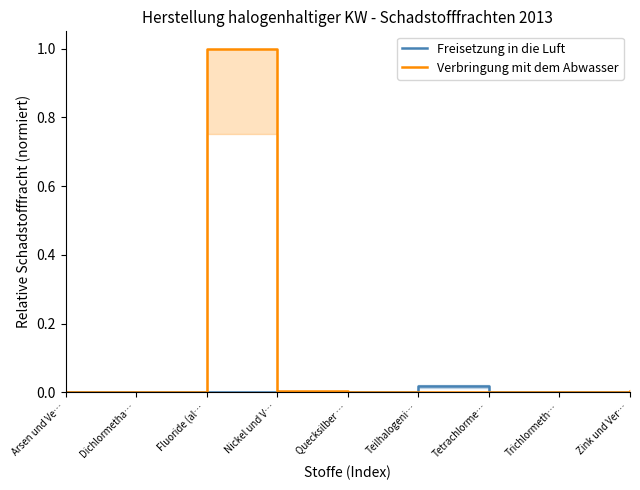

How many lines are shown in the chart?

2